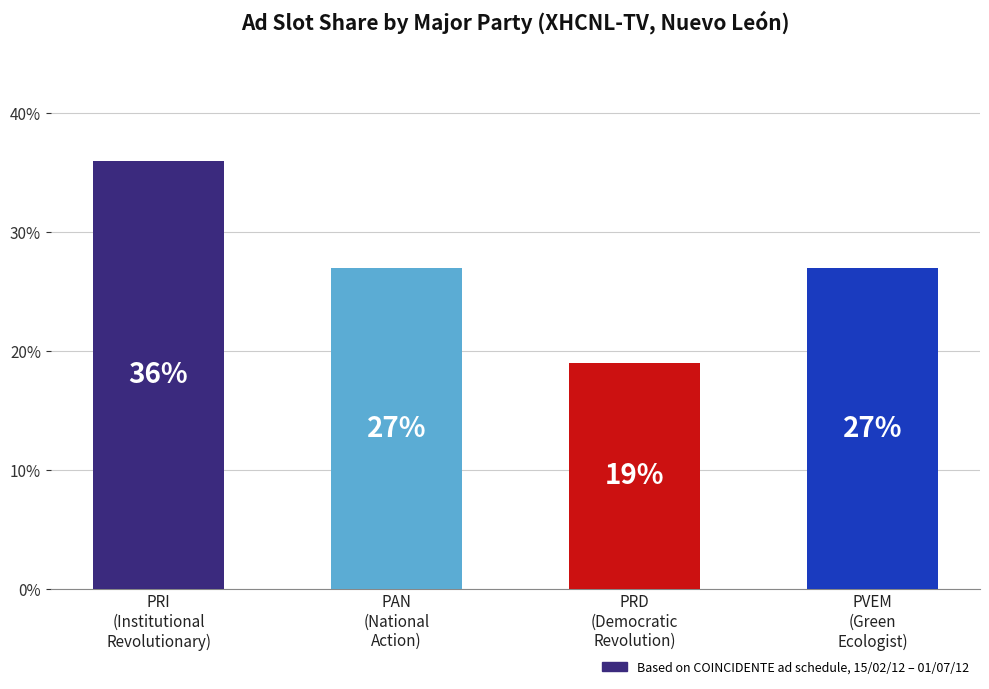

Reading right to left, transcribe all the data shown in this chart.

27	19	27	36